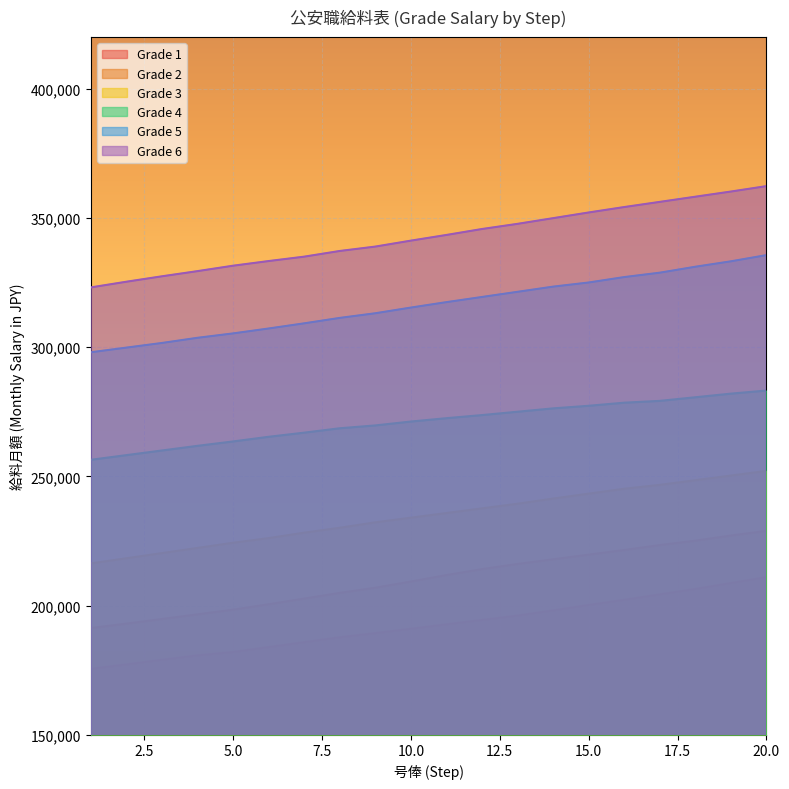

Which category has the lowest value across all series?

1